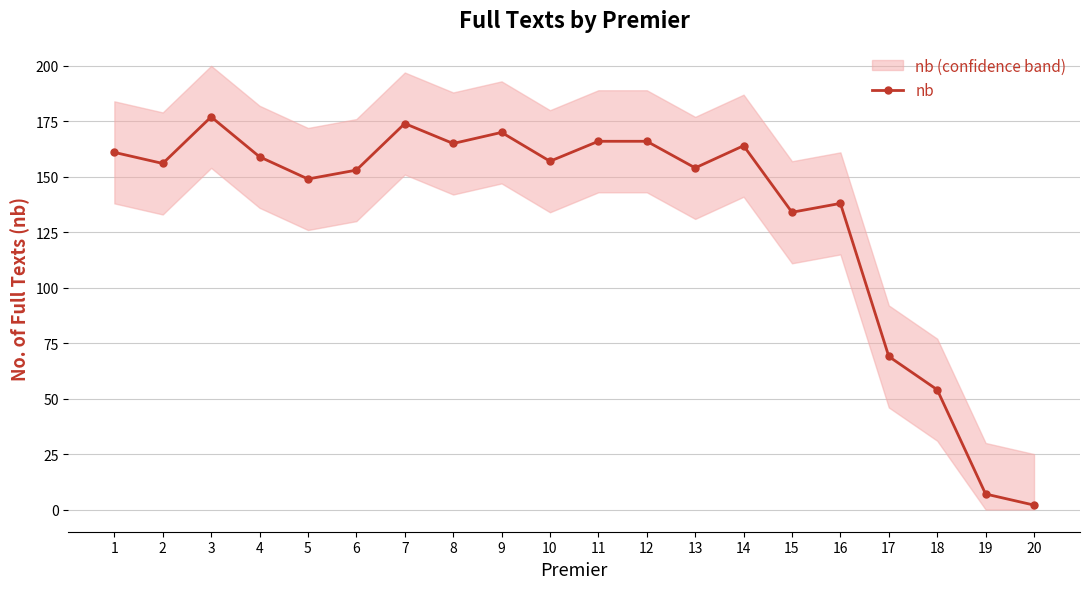

List the labels in order of value, largest first.

3, 7, 9, 11, 12, 8, 14, 1, 4, 10, 2, 13, 6, 5, 16, 15, 17, 18, 19, 20